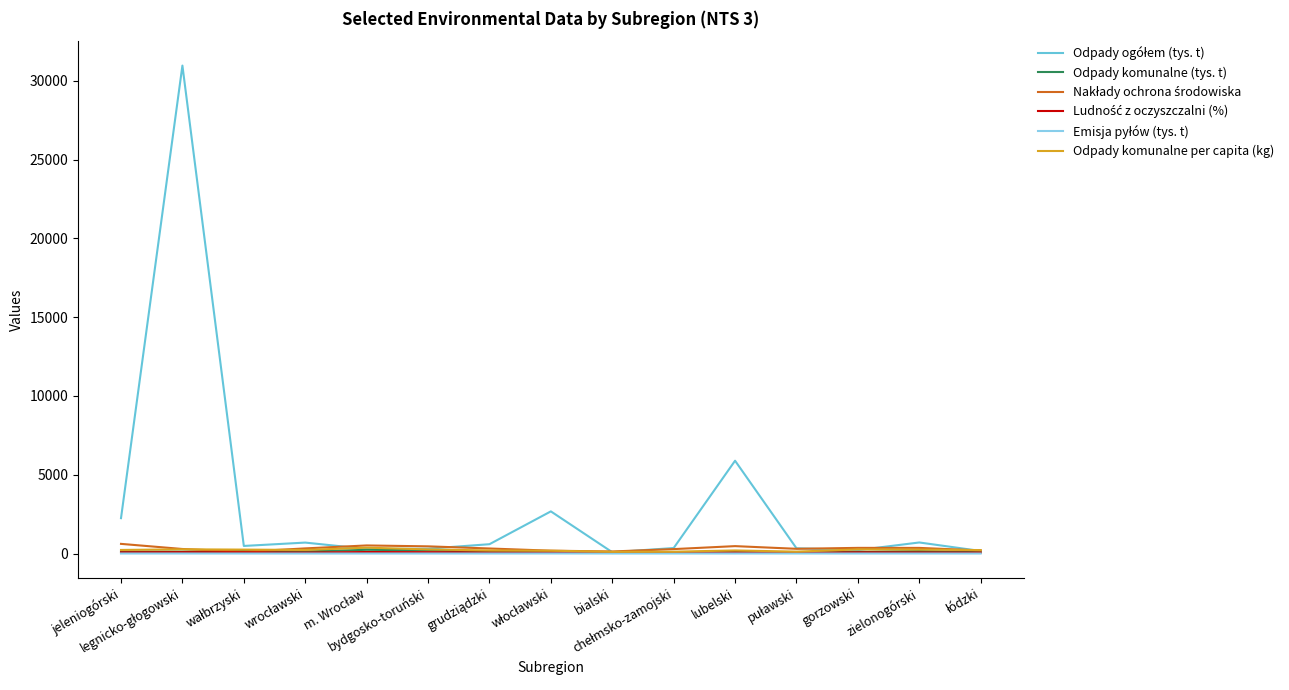

What is the greatest value displayed?

30963.2